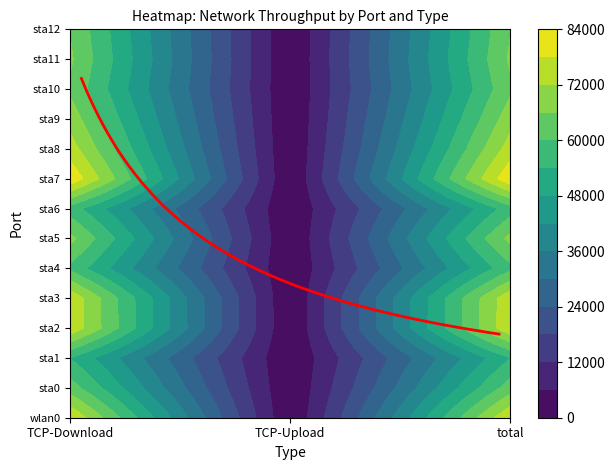

Which has a higher value, TCP-Upload or TCP-Download?

TCP-Download